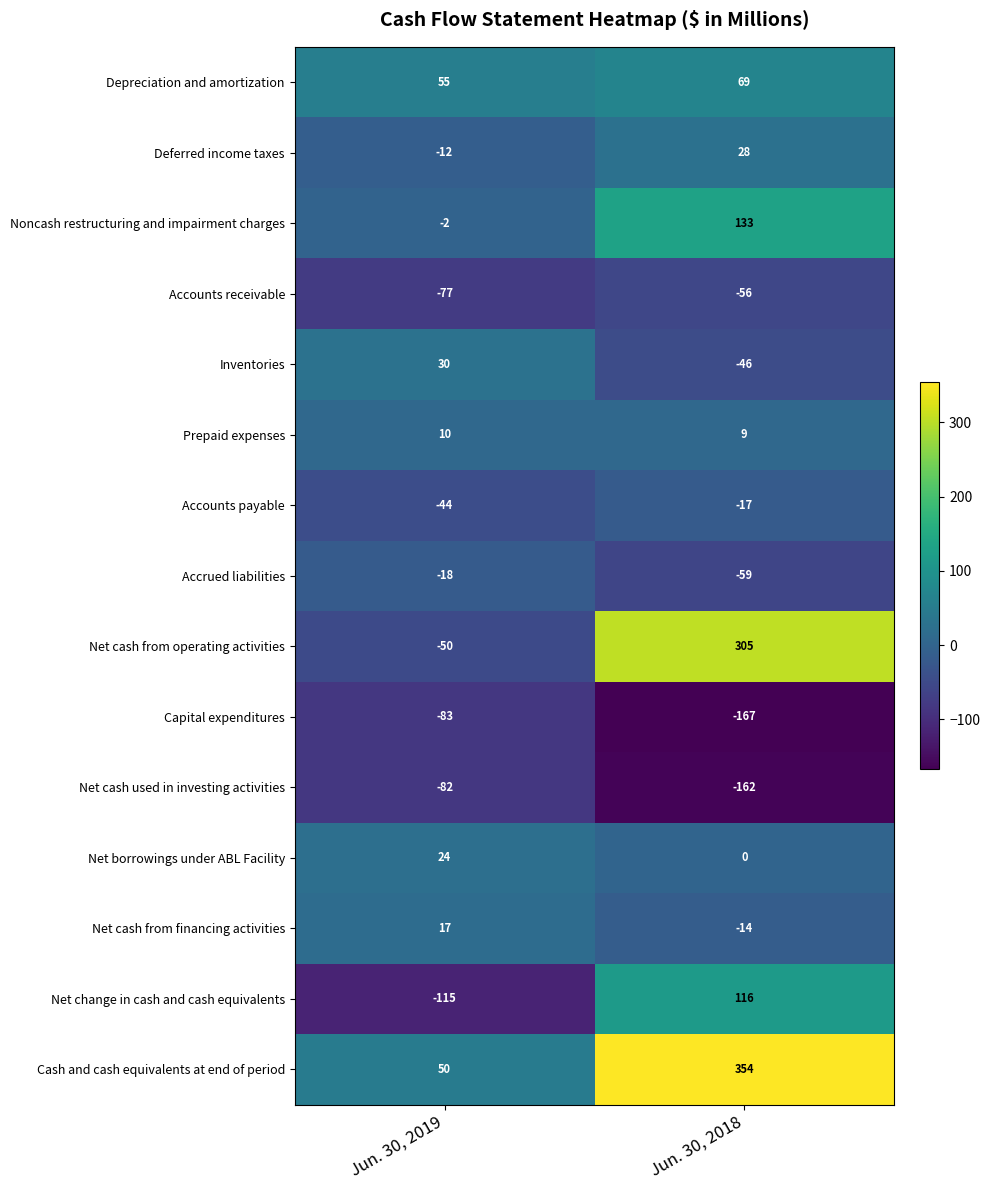

What is the sum of all Accounts payable values?

-61